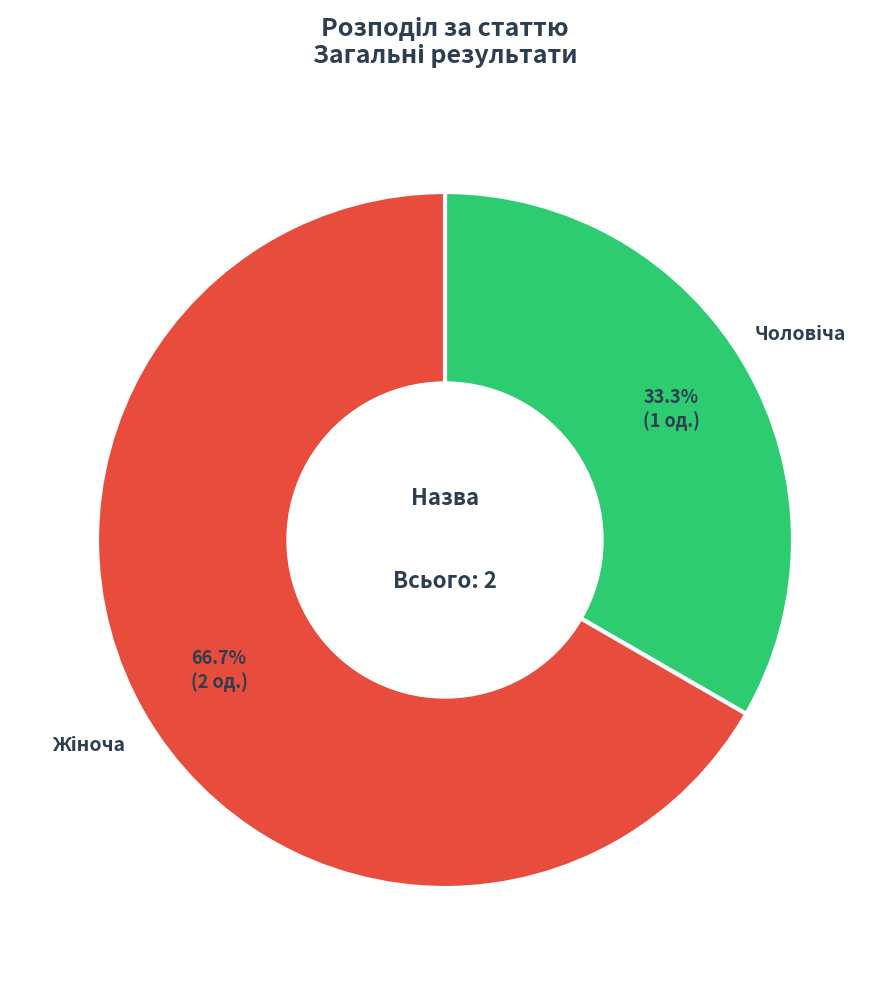

Does any single category account for the majority?

Yes